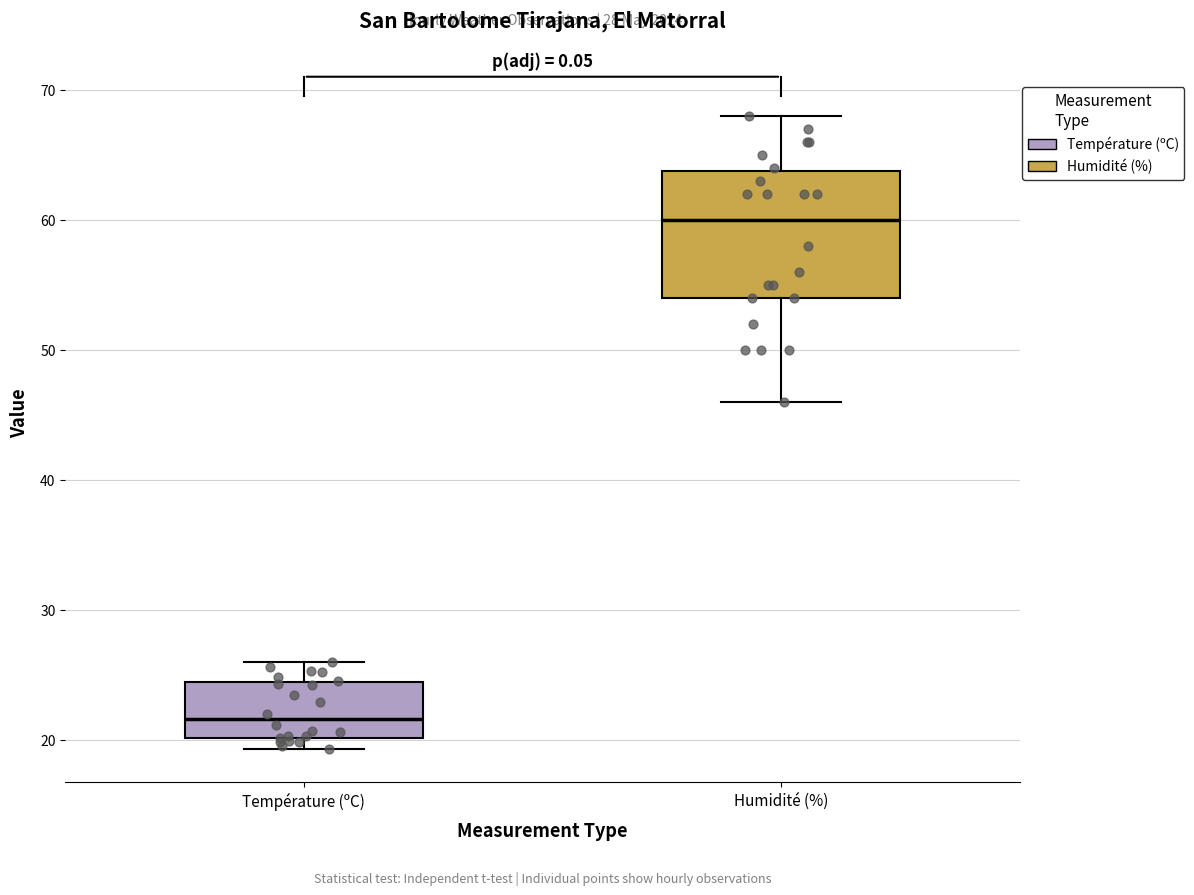

Which box has the lowest median line?

Température (ºC)